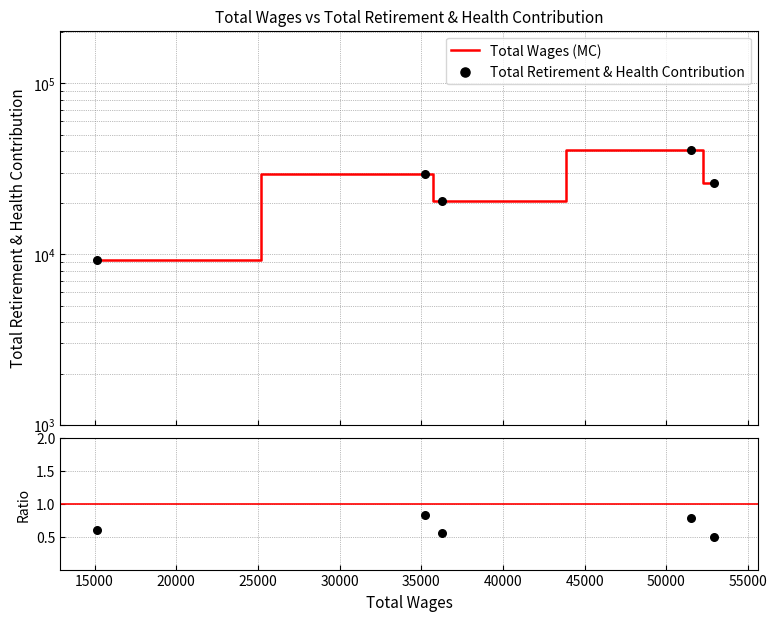

At how many categories does at least one series exceed 8677?

5